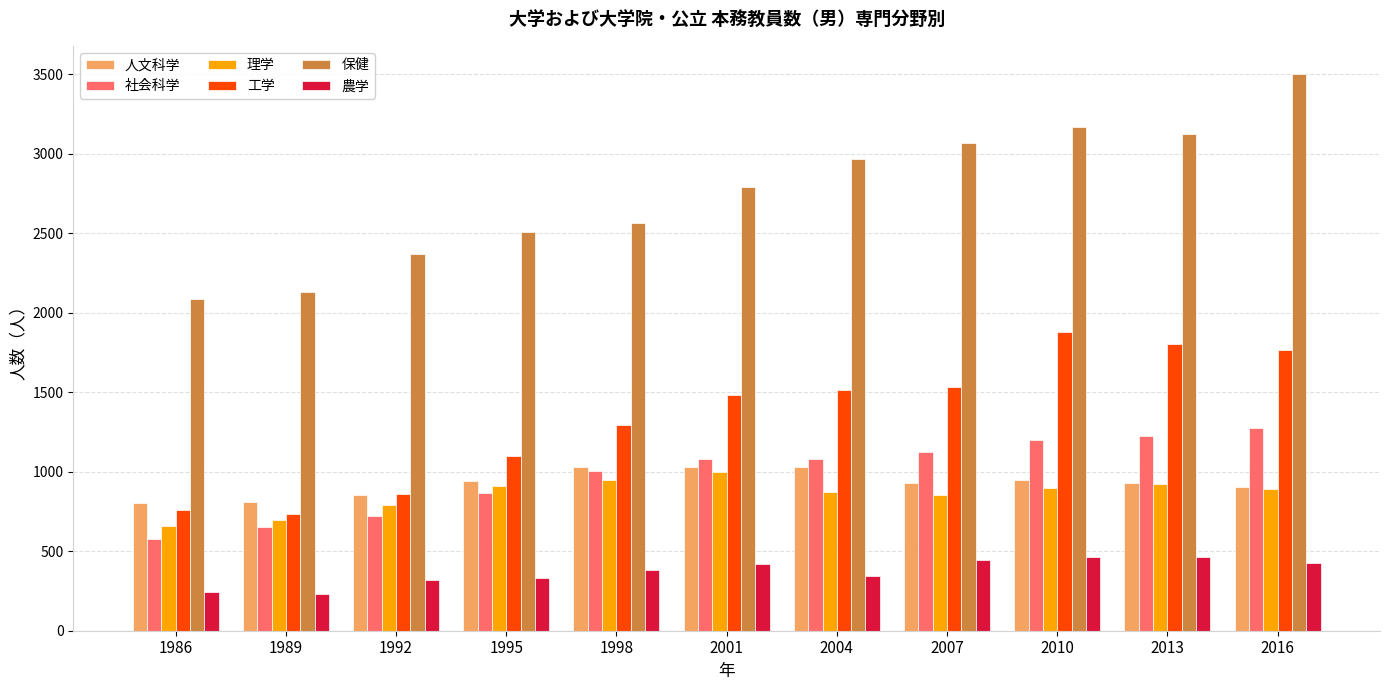

What is the highest value of the 社会科学 series?

1273